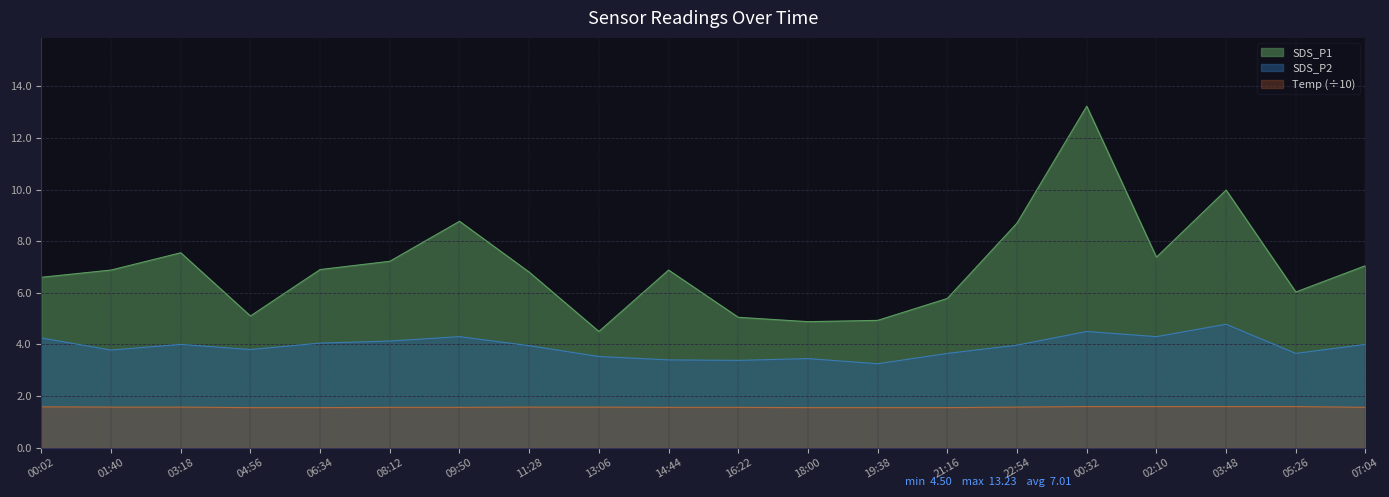

At which category does the chart reach its peak across all series?

00:32